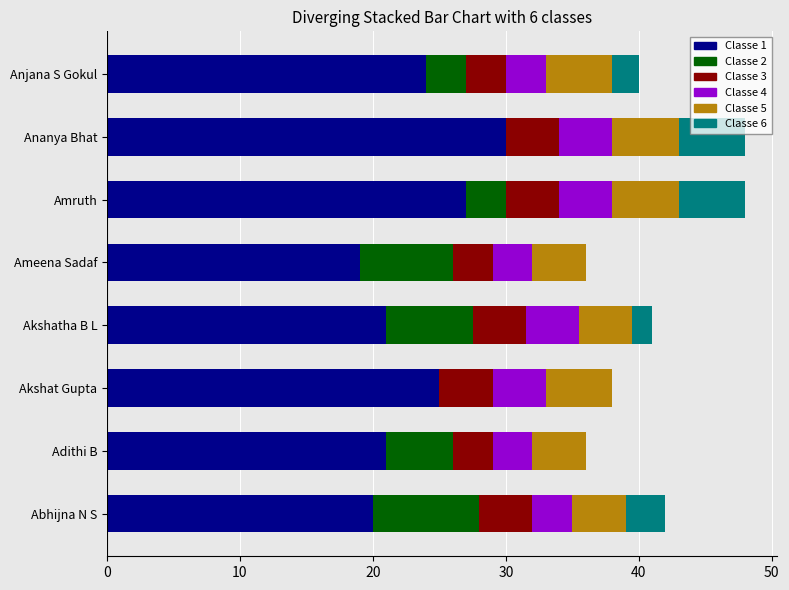

What is the total value across all series at Anjana S Gokul?

40.0